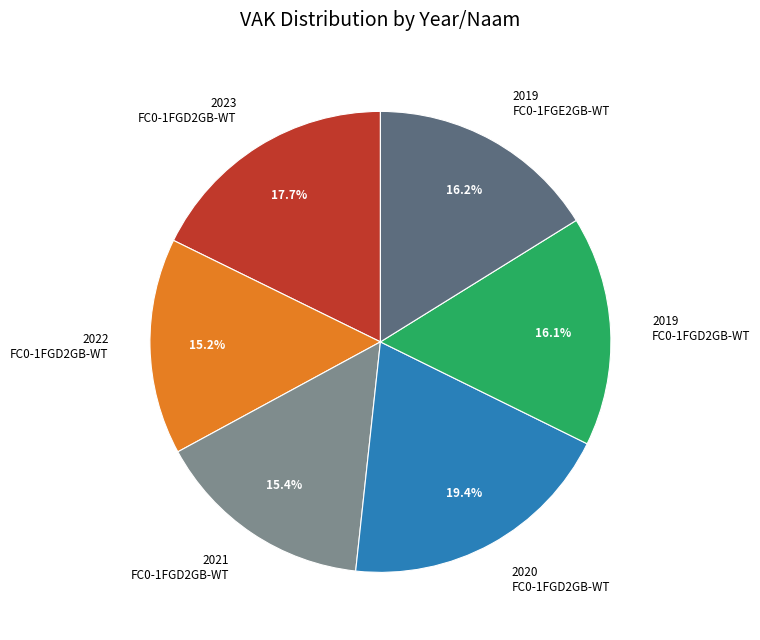

What is the largest slice in the pie chart?

2020 FC0-1FGD2GB-WT